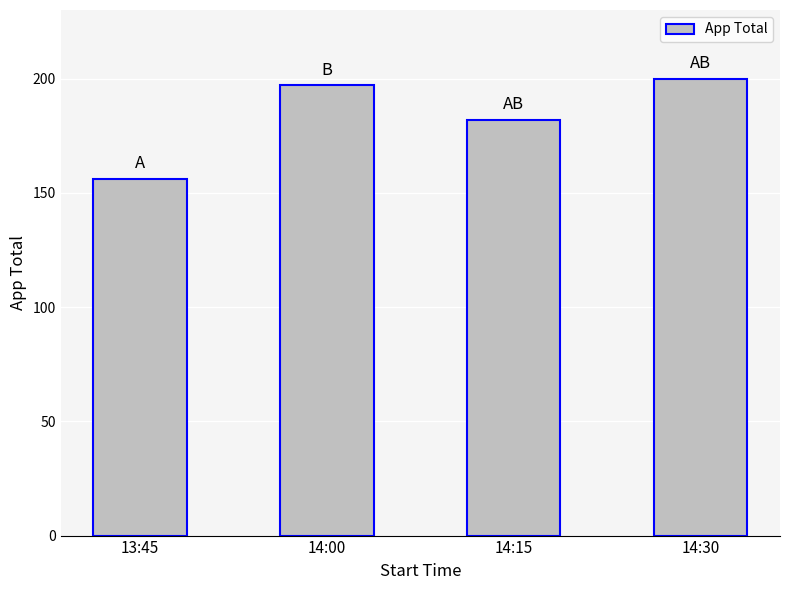

Rank the categories by value from highest to lowest.

14:30, 14:00, 14:15, 13:45